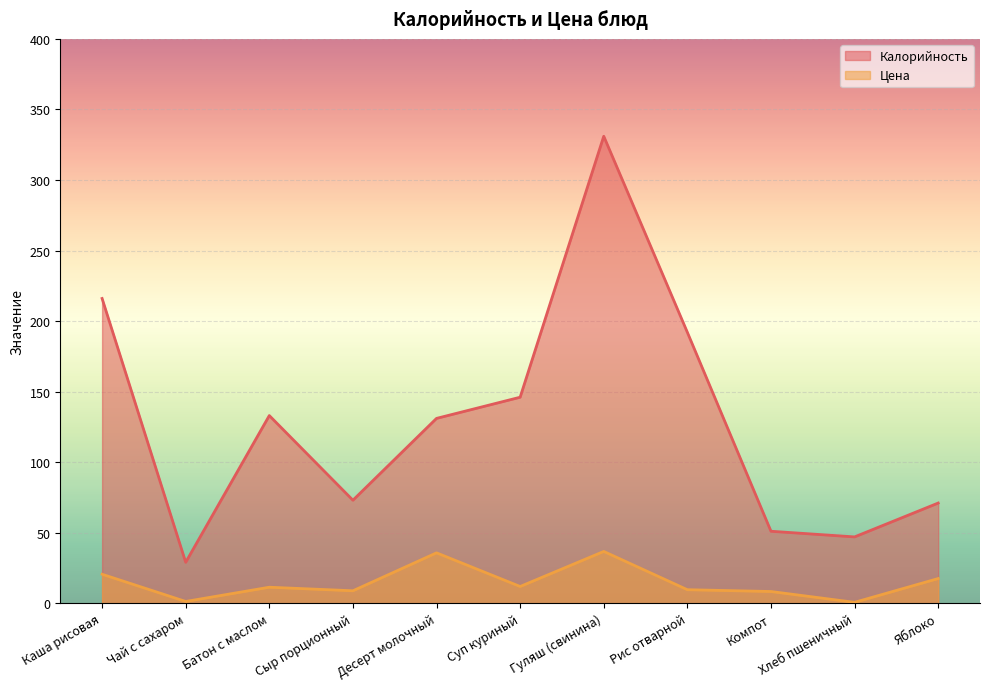

Which label corresponds to the smallest value in the chart?

Хлеб пшеничный